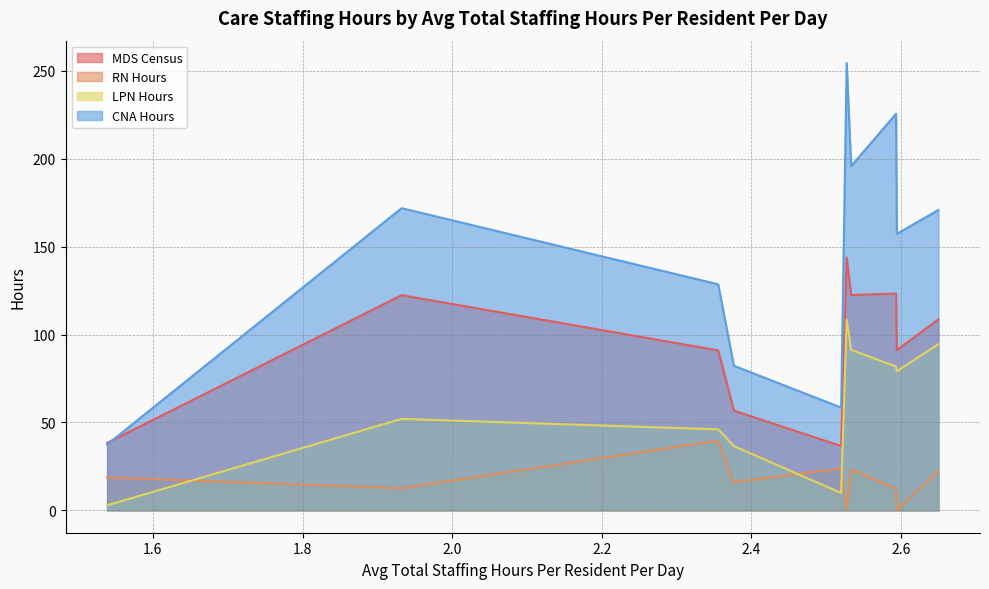

True or false: MDS Census has more than 2 points higher than both neighbors.

True